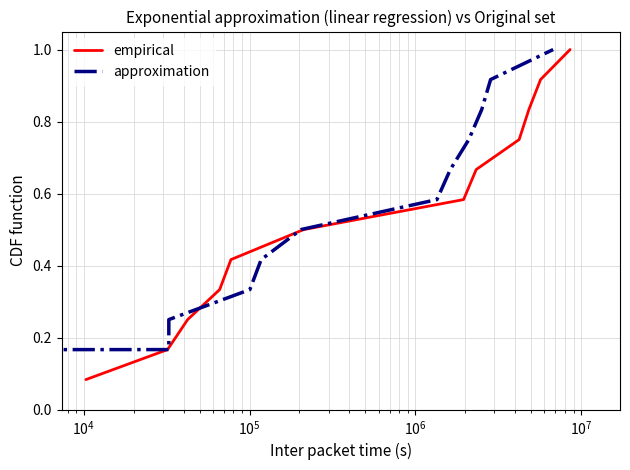

What is the highest value of the empirical series?

1.0